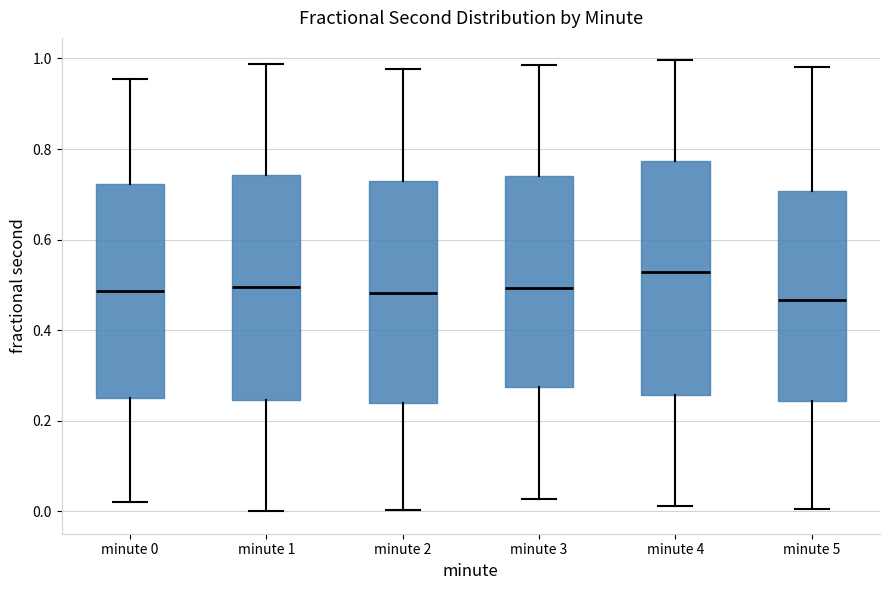

Where does the upper whisker of the box for minute 3 end on the y-axis? The values are not printed on the chart, so give them approximately, as read against the axis.

0.98